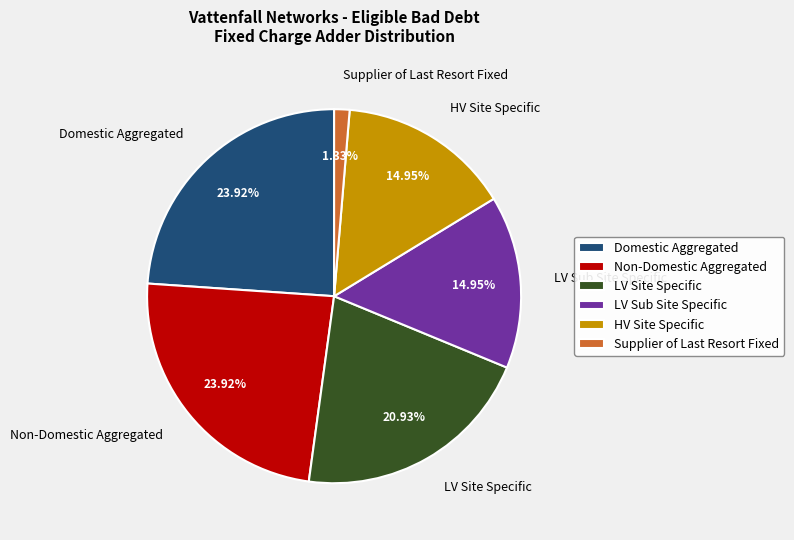

What percentage is the LV Sub Site Specific slice, to the nearest percent?

15%